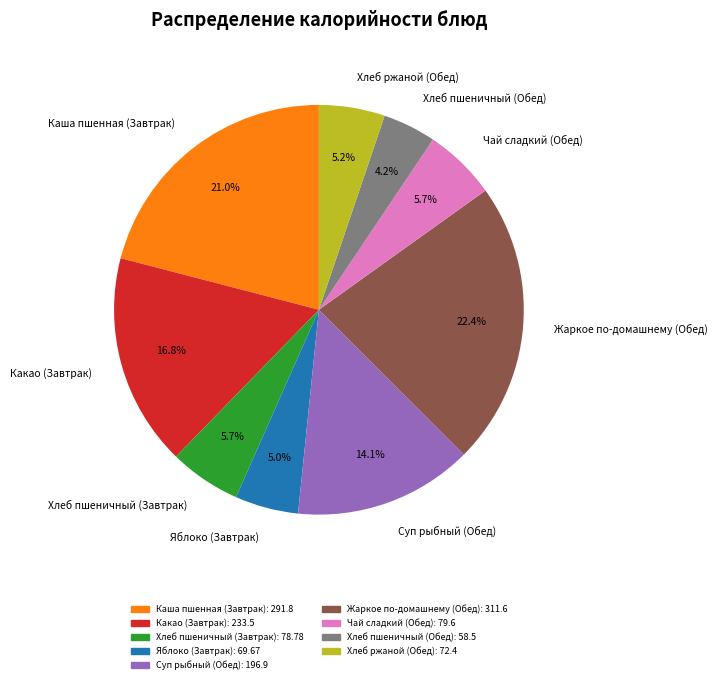

What is the smallest slice in the pie chart?

Хлеб пшеничный (Обед)